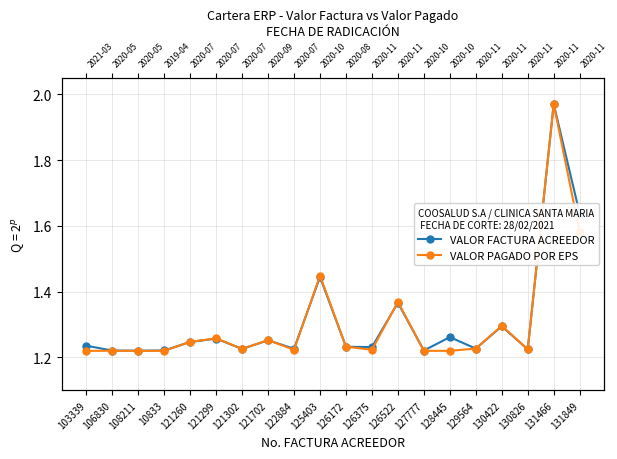

True or false: VALOR PAGADO POR EPS has a value of 0.3 at 128445.

False